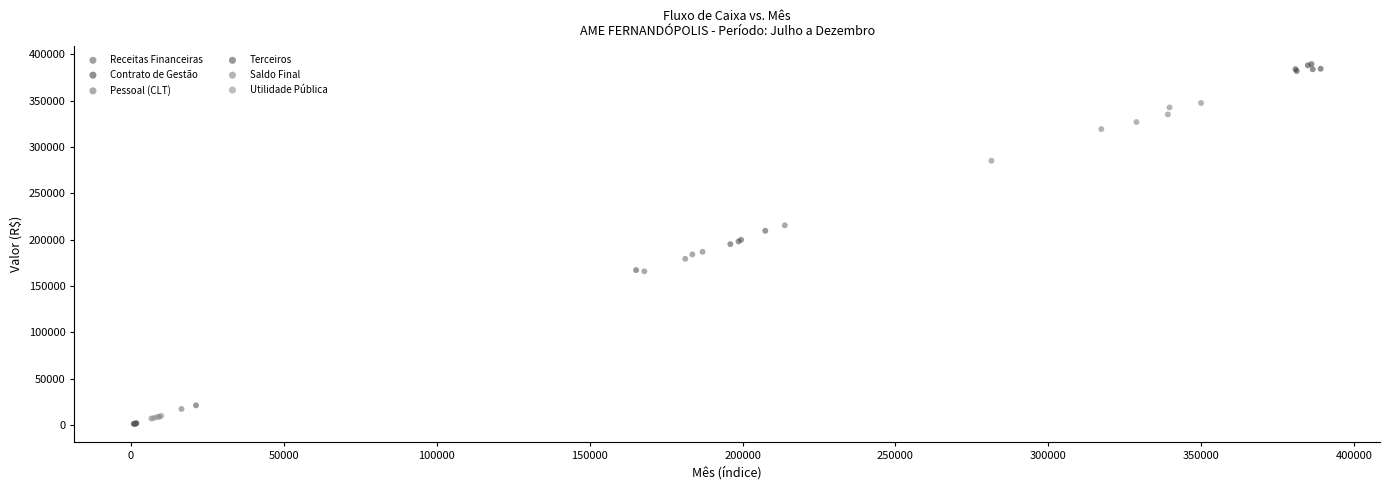

What are all the series names shown in the legend?

Receitas Financeiras, Contrato de Gestão, Pessoal (CLT), Terceiros, Saldo Final, Utilidade Pública